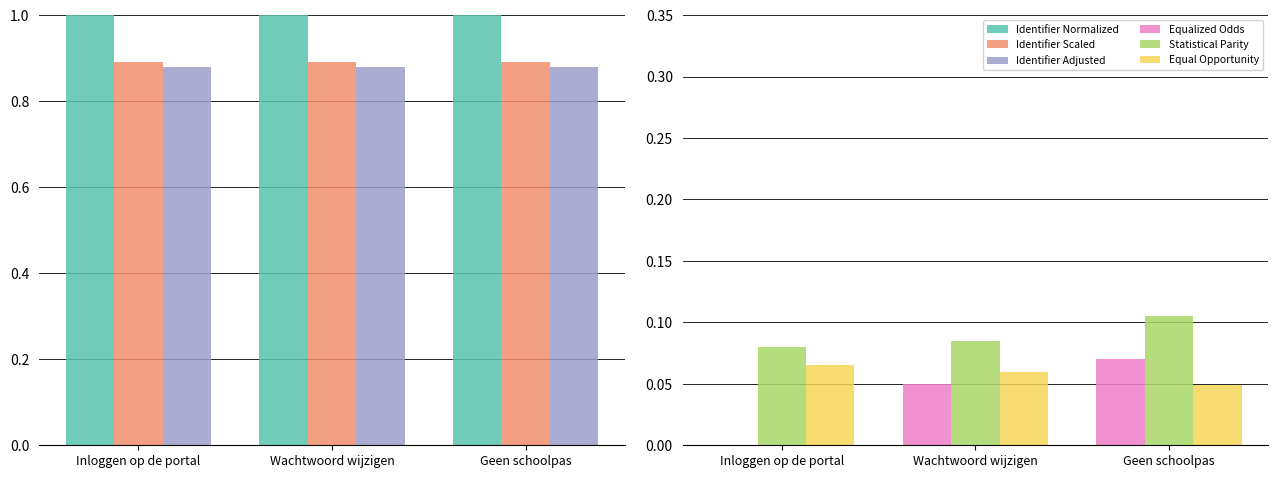

Reading left to right, extract all data points from this chart.

Identifier Normalized: Inloggen op de portal=1.0	Wachtwoord wijzigen=1.0	Geen schoolpas=1.0
Identifier Scaled: Inloggen op de portal=0.9	Wachtwoord wijzigen=0.9	Geen schoolpas=0.9
Identifier Adjusted: Inloggen op de portal=0.9	Wachtwoord wijzigen=0.9	Geen schoolpas=0.9
Equalized Odds: Inloggen op de portal=0.0	Wachtwoord wijzigen=0.1	Geen schoolpas=0.1
Statistical Parity: Inloggen op de portal=0.1	Wachtwoord wijzigen=0.1	Geen schoolpas=0.1
Equal Opportunity: Inloggen op de portal=0.1	Wachtwoord wijzigen=0.1	Geen schoolpas=0.0